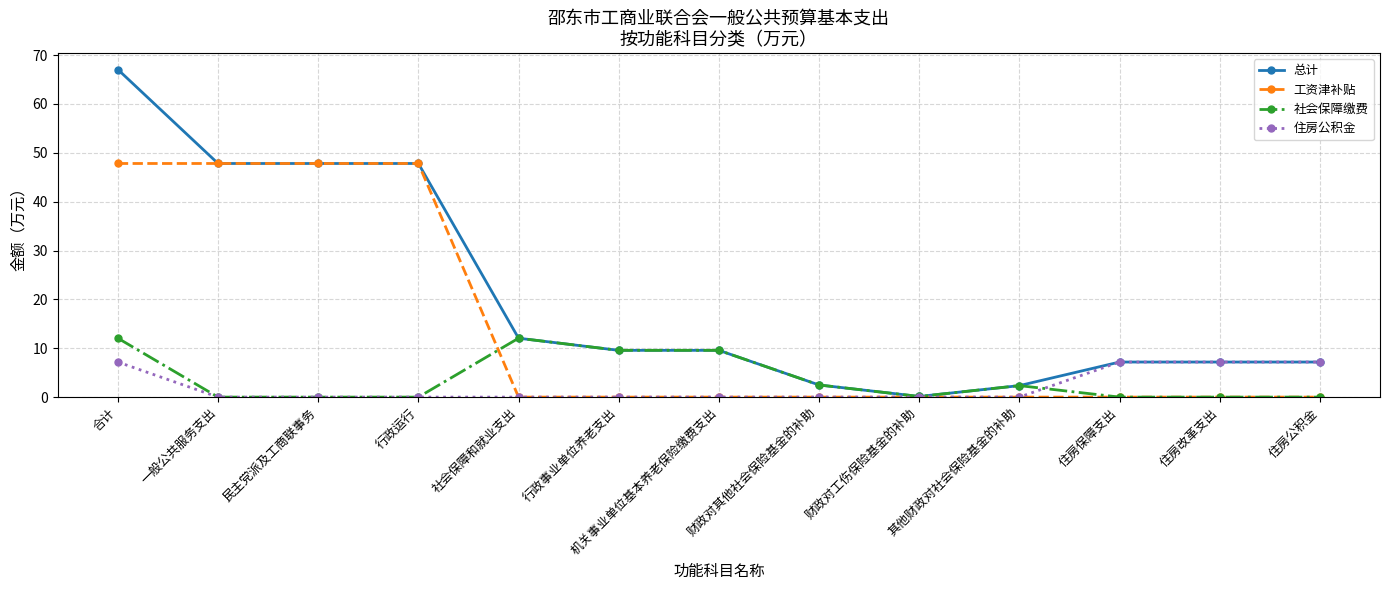

What value does the 总计 series have at 社会保障和就业支出?

12.1